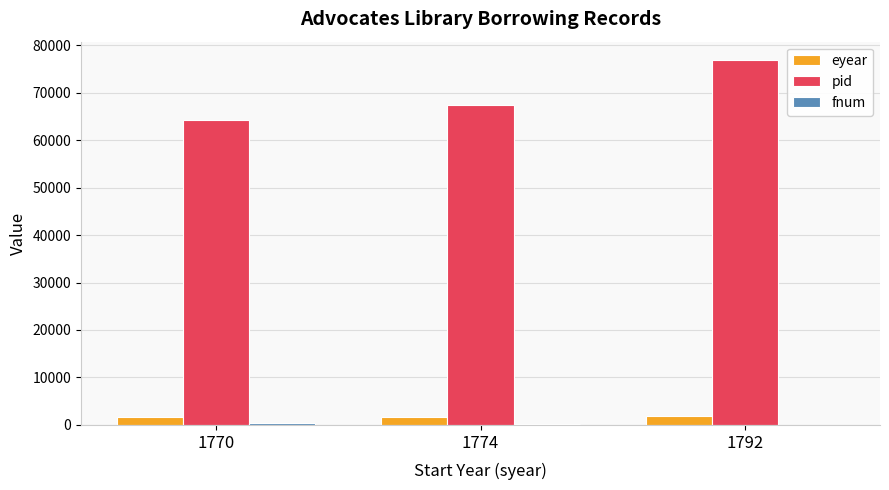

Which series has the largest range (max minus min)?

pid